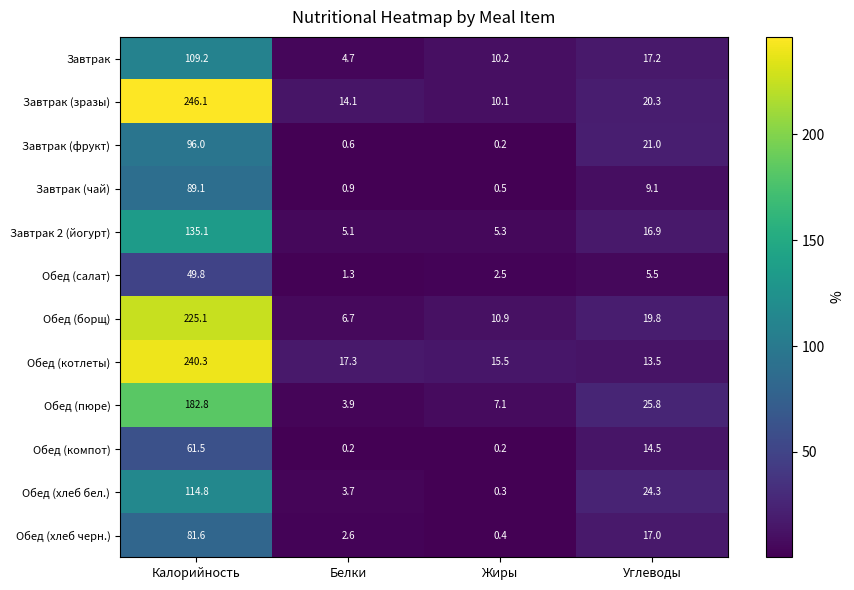

What is the sum of all Обед (котлеты) values?

286.6